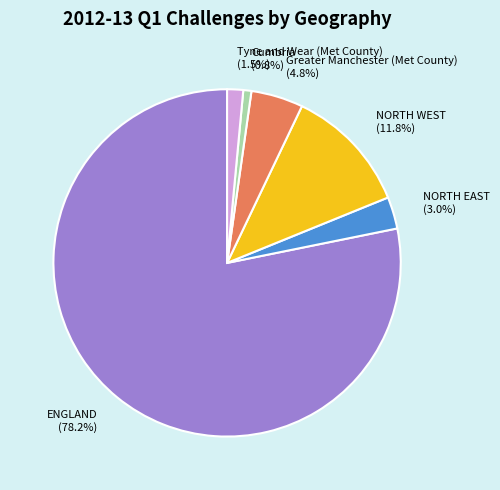

To the nearest percent, what is the average slice percentage?

17%